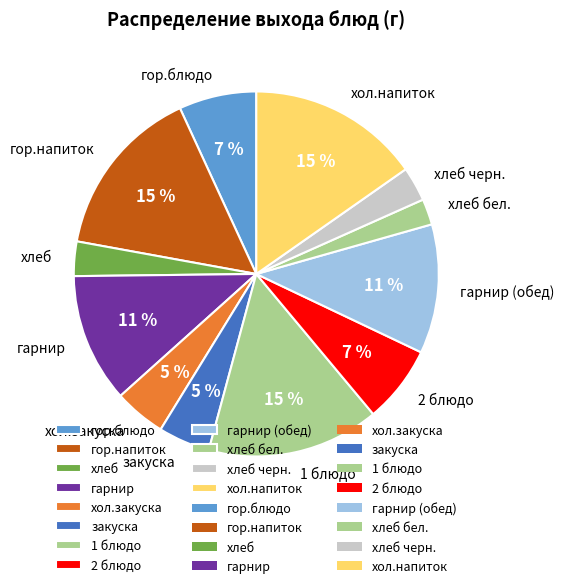

To the nearest percent, what portion does гарнир (обед) represent?

11%